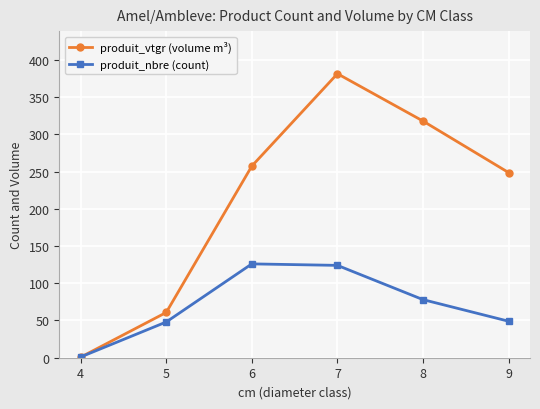

Where is produit_vtgr (volume m³) nearest to the value 191?

9